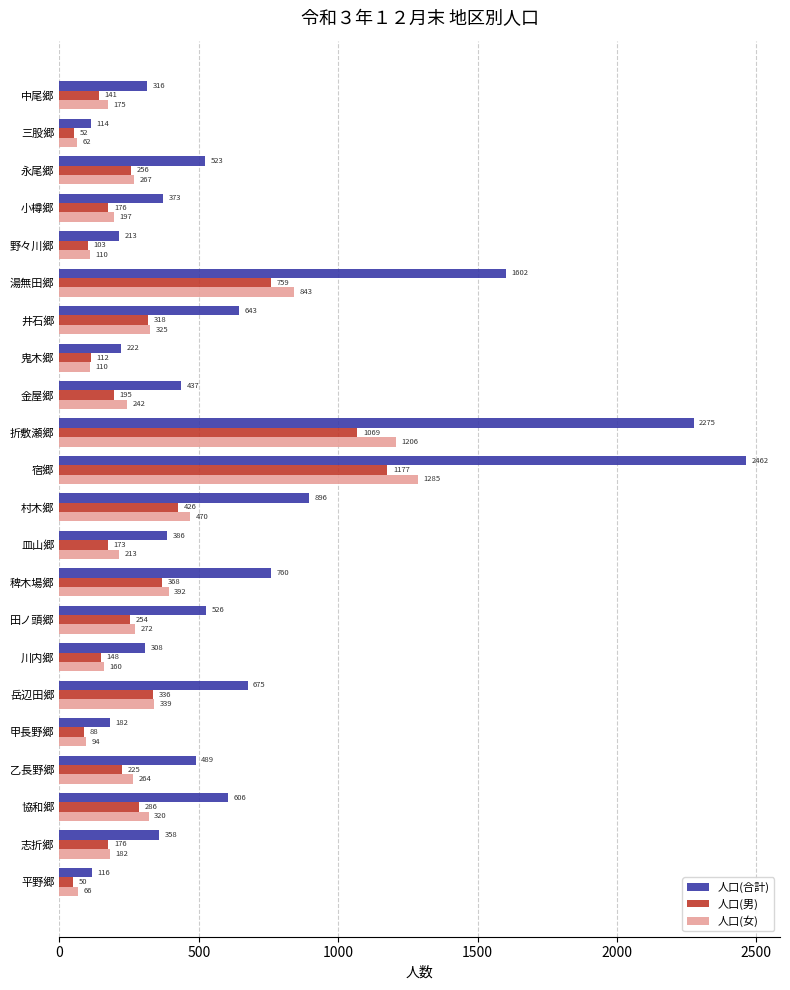

Rank the series by their maximum value, from lowest to highest.

人口(男), 人口(女), 人口(合計)